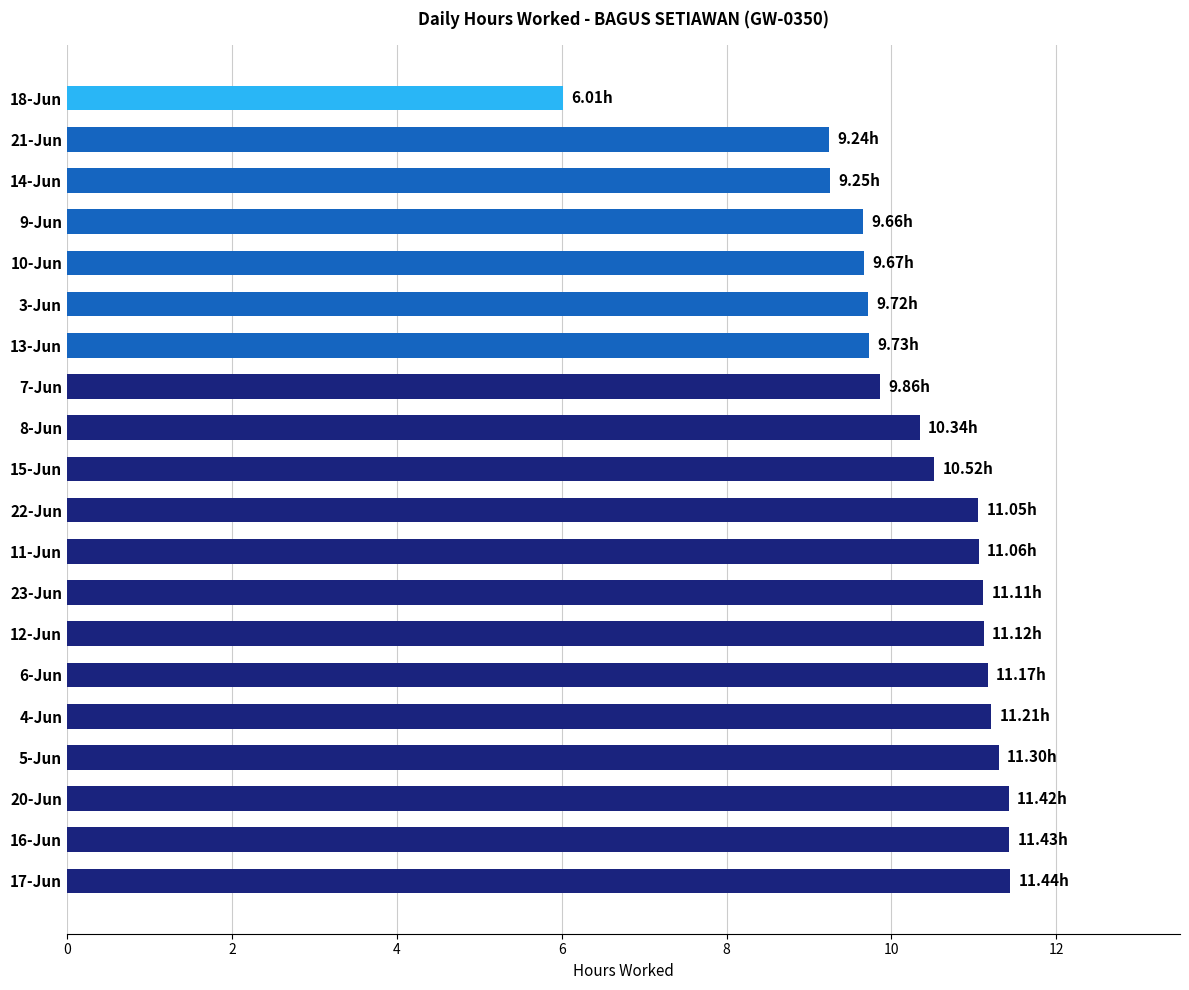

What is the change in value from 12-Jun to 9-Jun?

-1.5